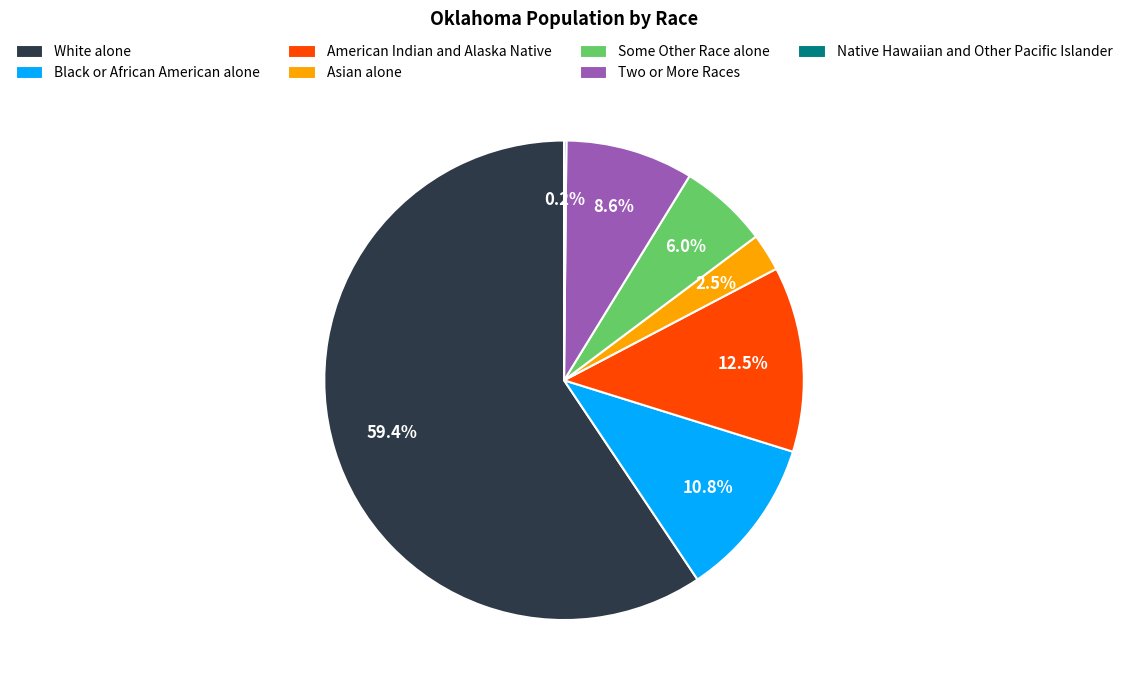

To the nearest percent, what is the difference between the largest and smallest slice percentages?

59%